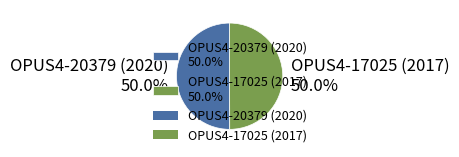

What is the ratio of the value at OPUS4-17025 (2017) 50.0% to the value at OPUS4-20379 (2020) 50.0%?

1.0